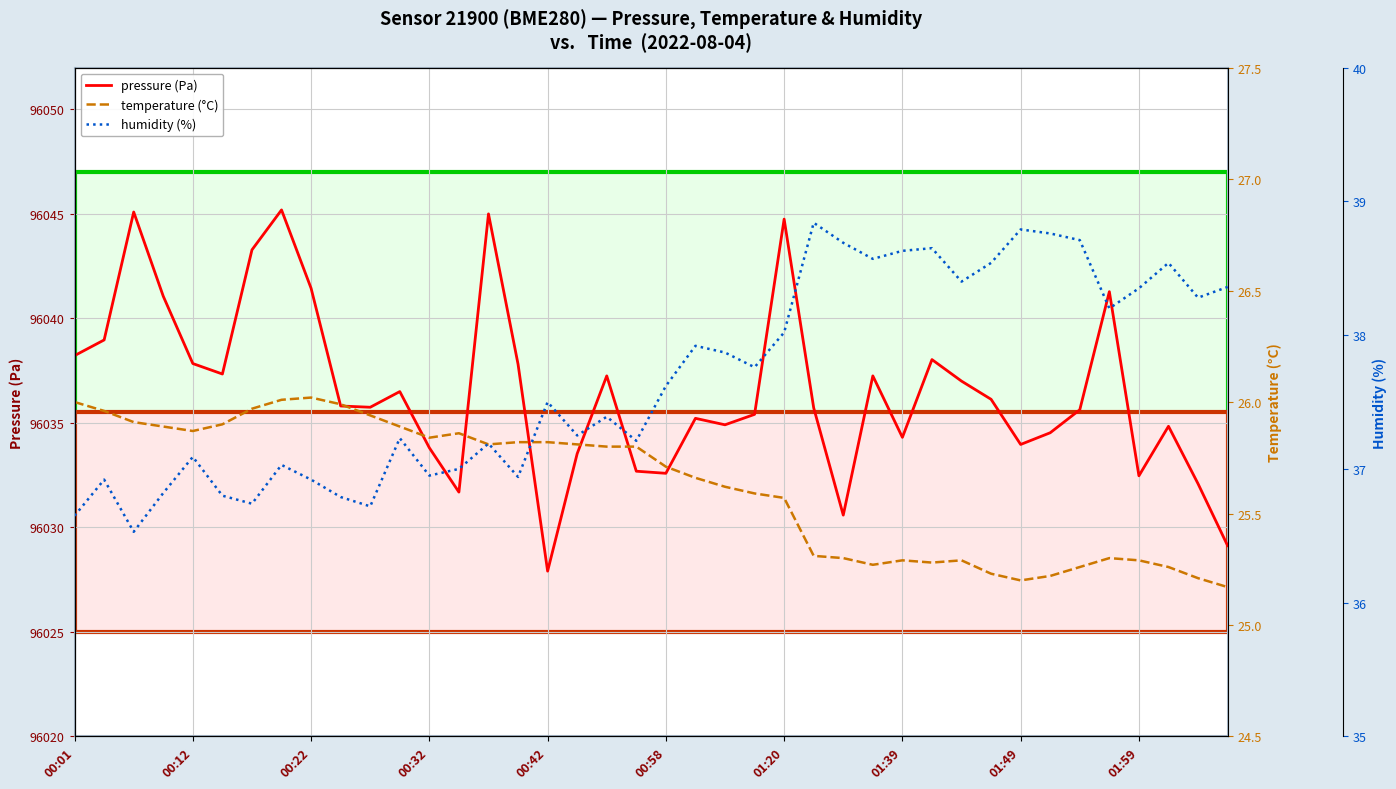

What is the highest value of the pressure (Pa) series?

96045.2